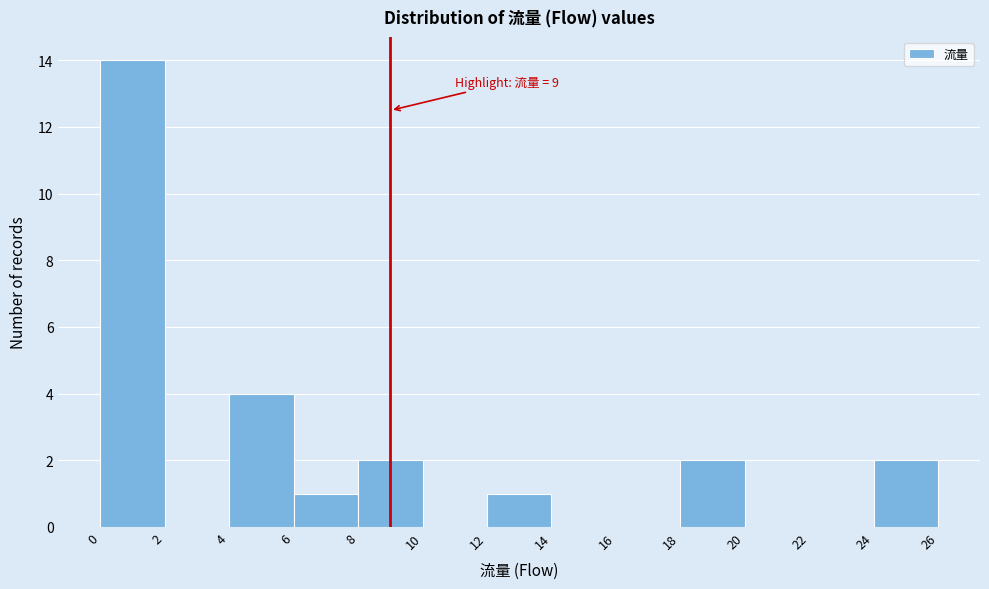

Which range on the x-axis has the tallest bar?

0 to 2